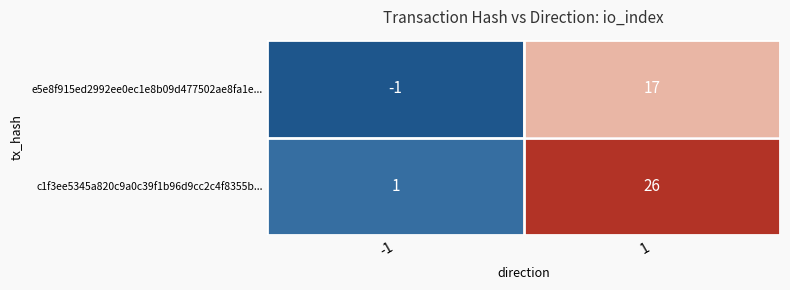

How many categories are shown in the chart?

2